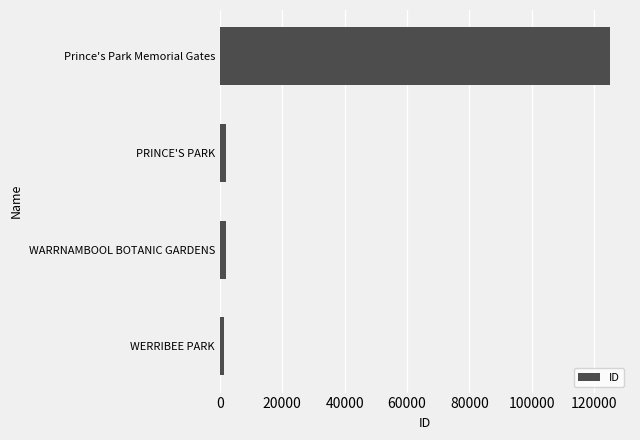

At which category does the chart reach its peak across all series?

Prince's Park Memorial Gates